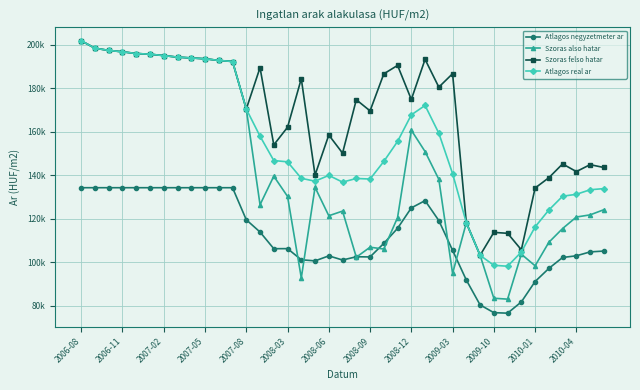

What are all the series names shown in the legend?

Atlagos negyzetmeter ar, Szoras also hatar, Szoras felso hatar, Atlagos real ar